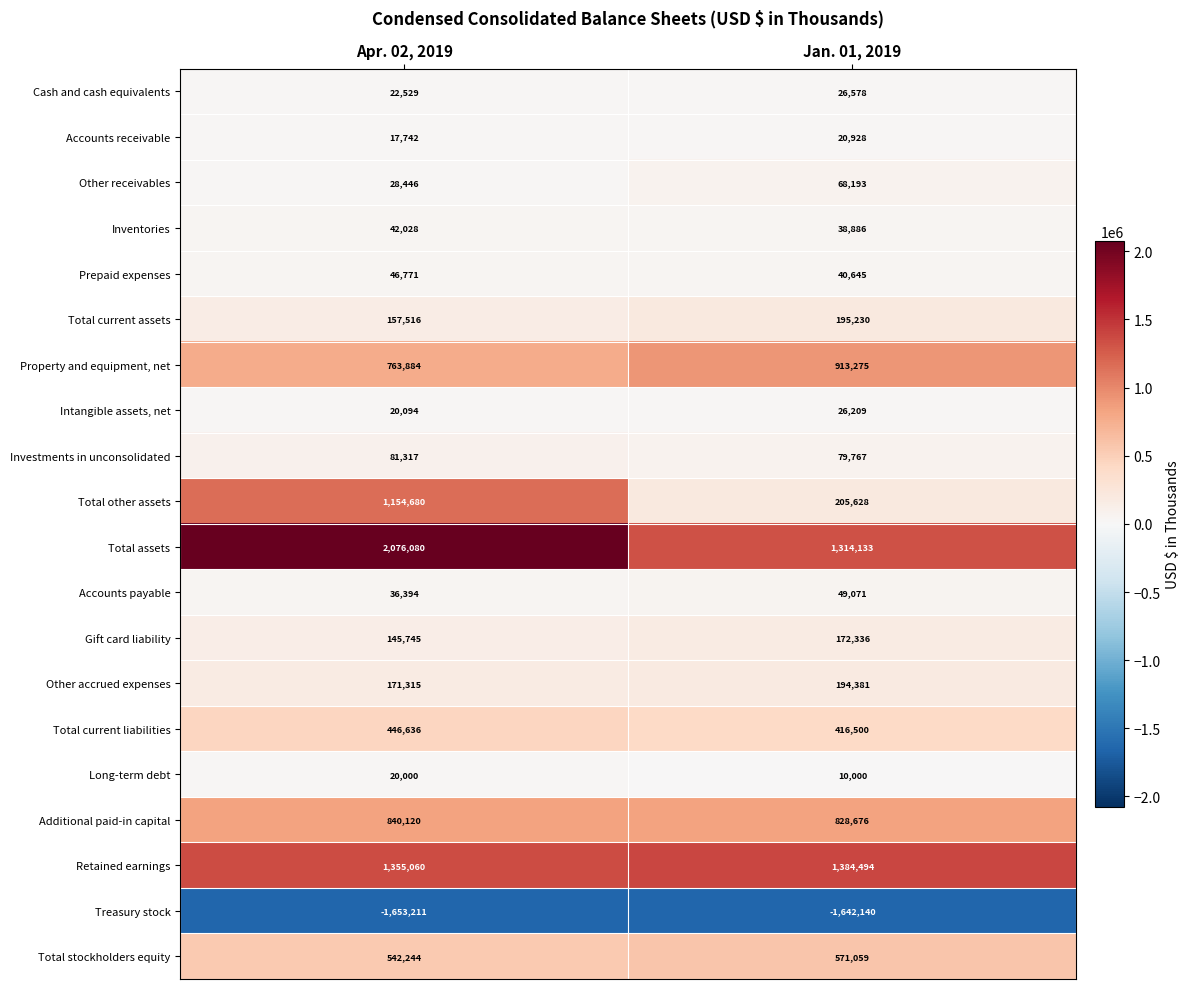

What is the lowest value of the Total current assets series?

157516